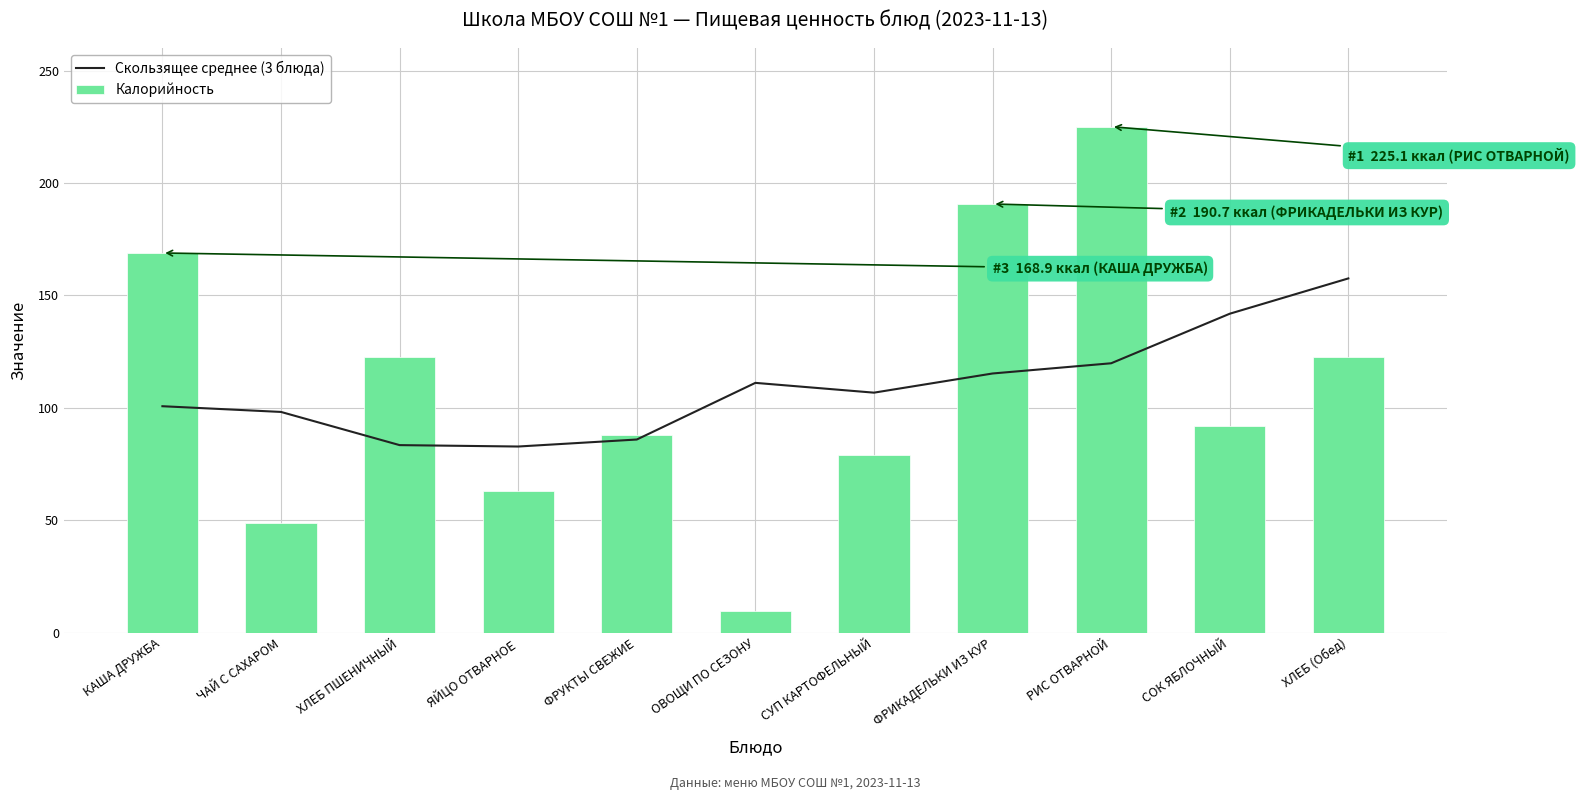

Rank the series at ЯЙЦО ОТВАРНОЕ from highest to lowest value.

Скользящее среднее (3 блюда), Калорийность